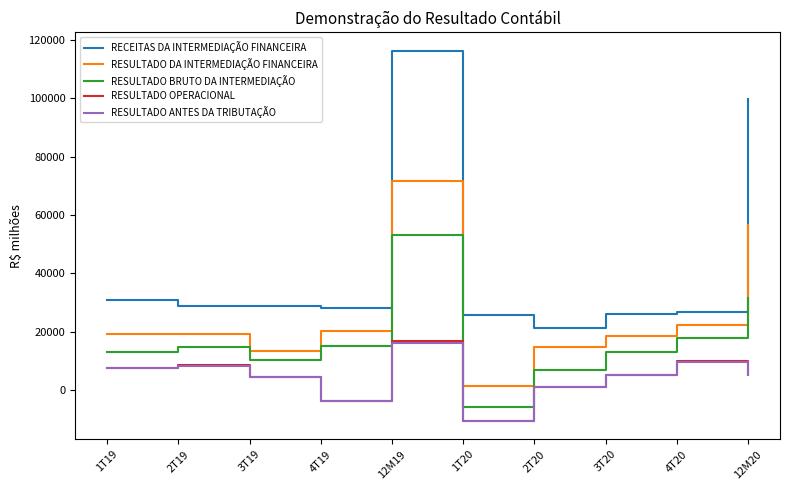

At which label does RESULTADO DA INTERMEDIAÇÃO FINANCEIRA reach its peak?

12M19